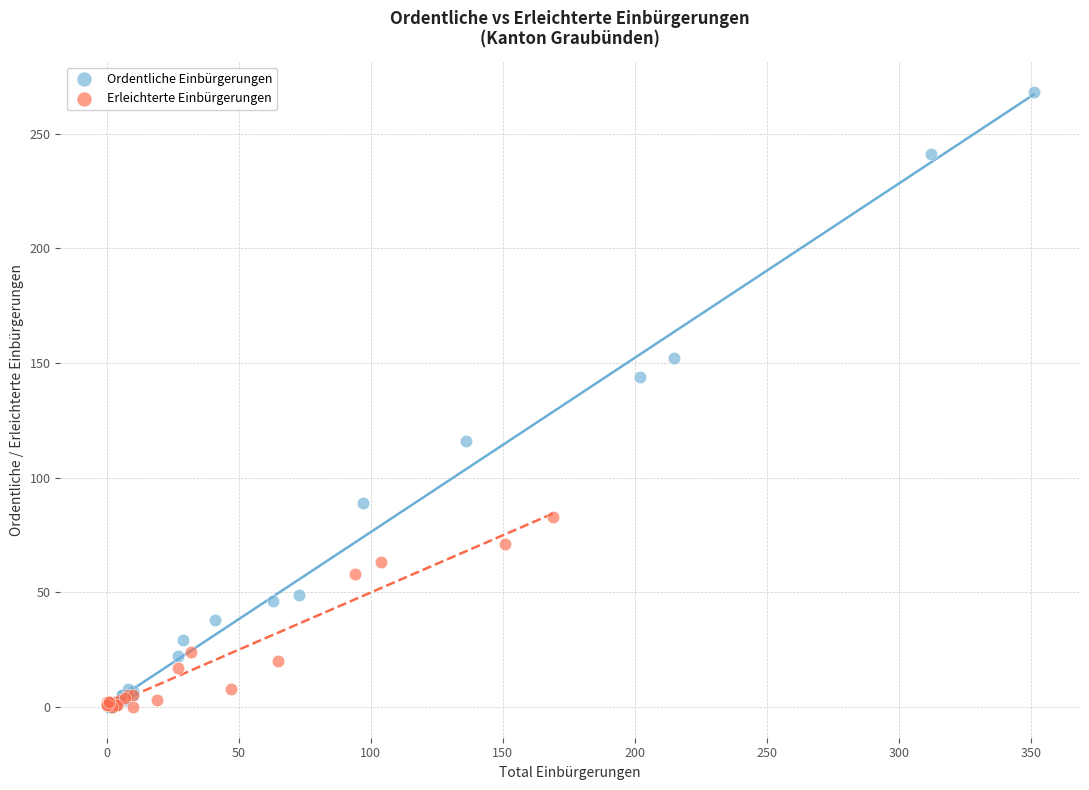

Which series has the widest spread of Y values?

Ordentliche Einbürgerungen